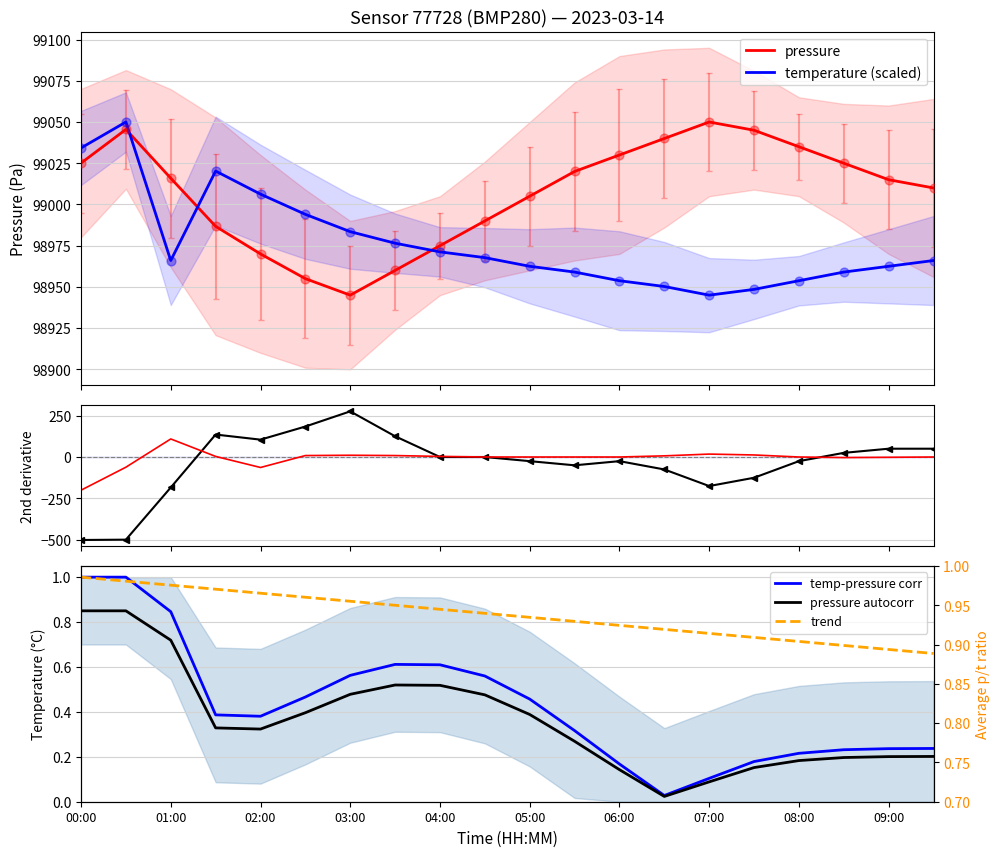

Which series has the largest total across all categories?

pressure